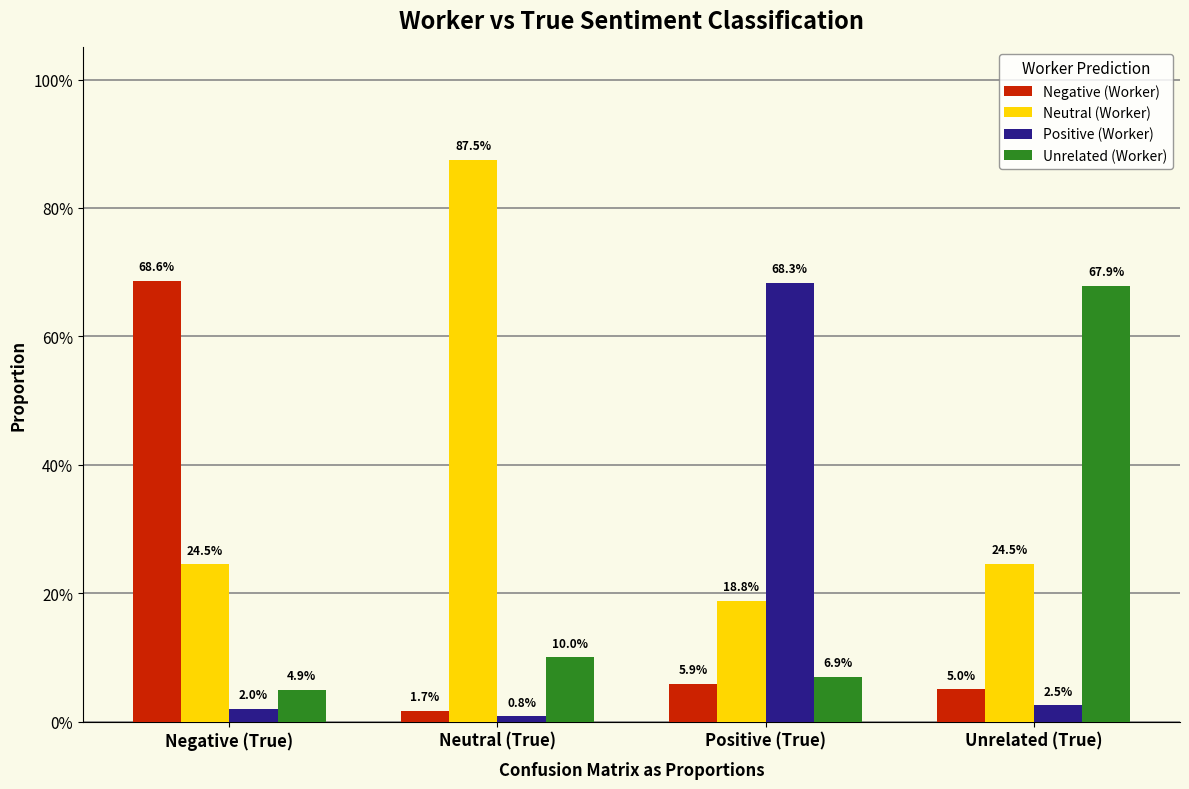

Are the bars horizontal?

No